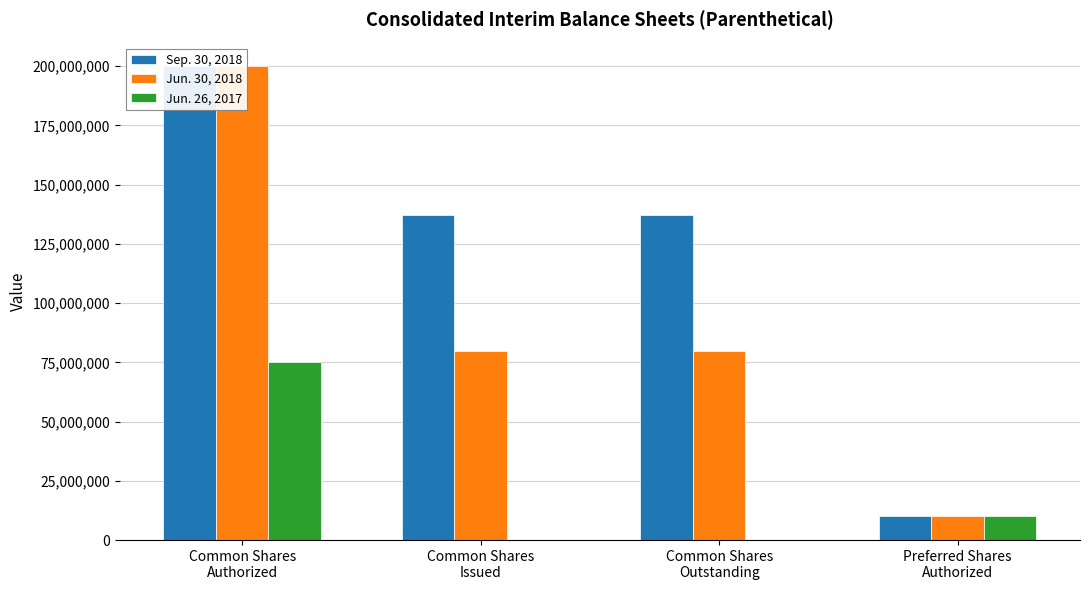

What is the label of the 2nd bar from the right?

Common Shares
Outstanding